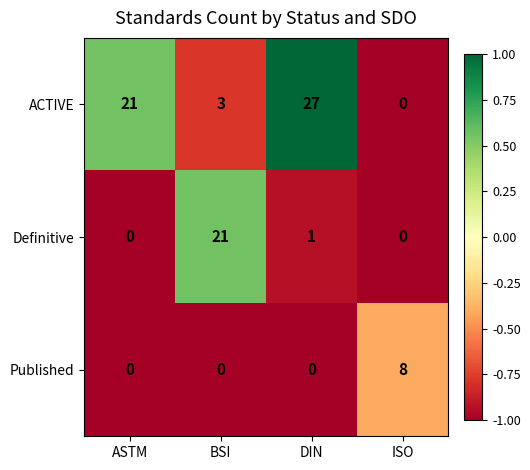

Which series has the largest range (max minus min)?

ACTIVE